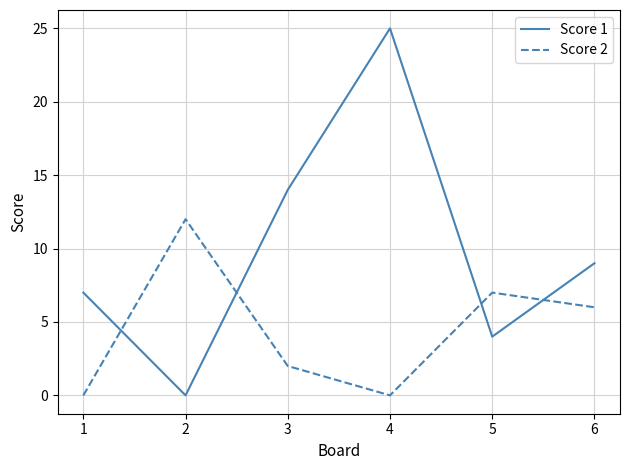

Rank the series by their average value, from lowest to highest.

Score 2, Score 1